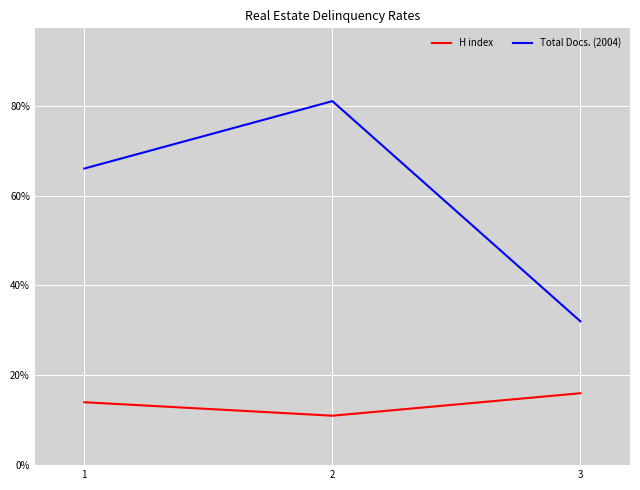

How many lines are shown in the chart?

2